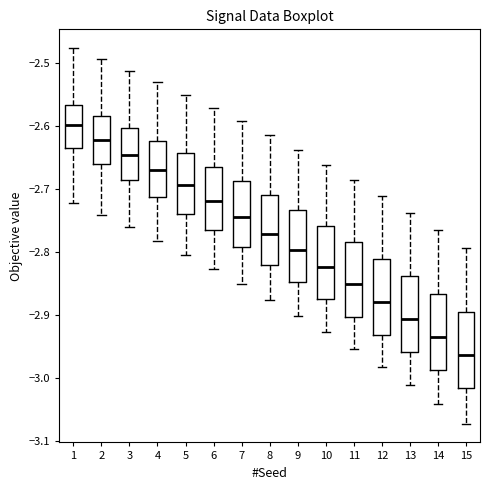

Where is the lower edge of the box at x = 7 on the y-axis? The values are not printed on the chart, so give them approximately, as read against the axis.

-2.79